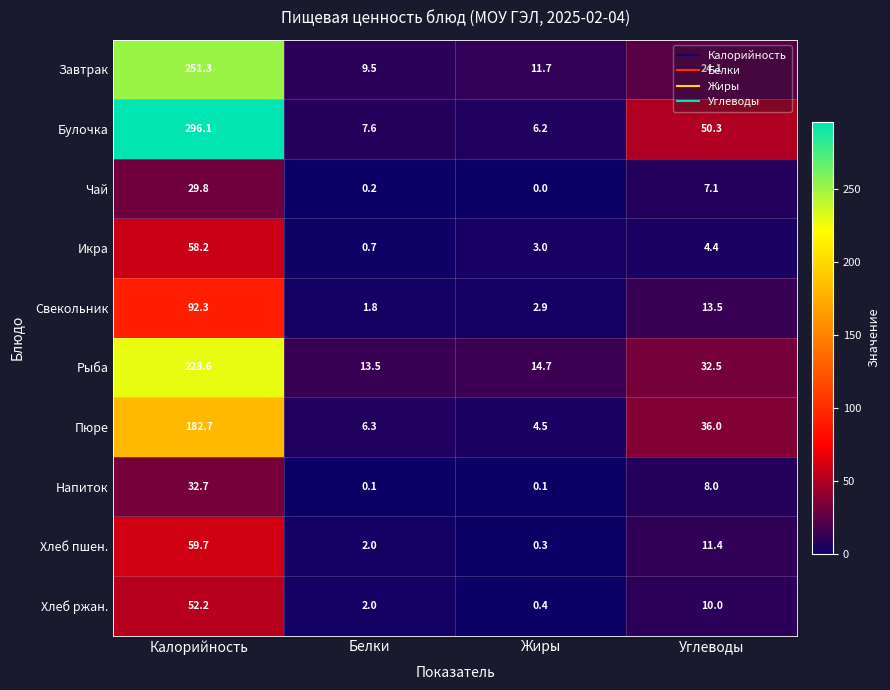

How many categories are shown in the chart?

4